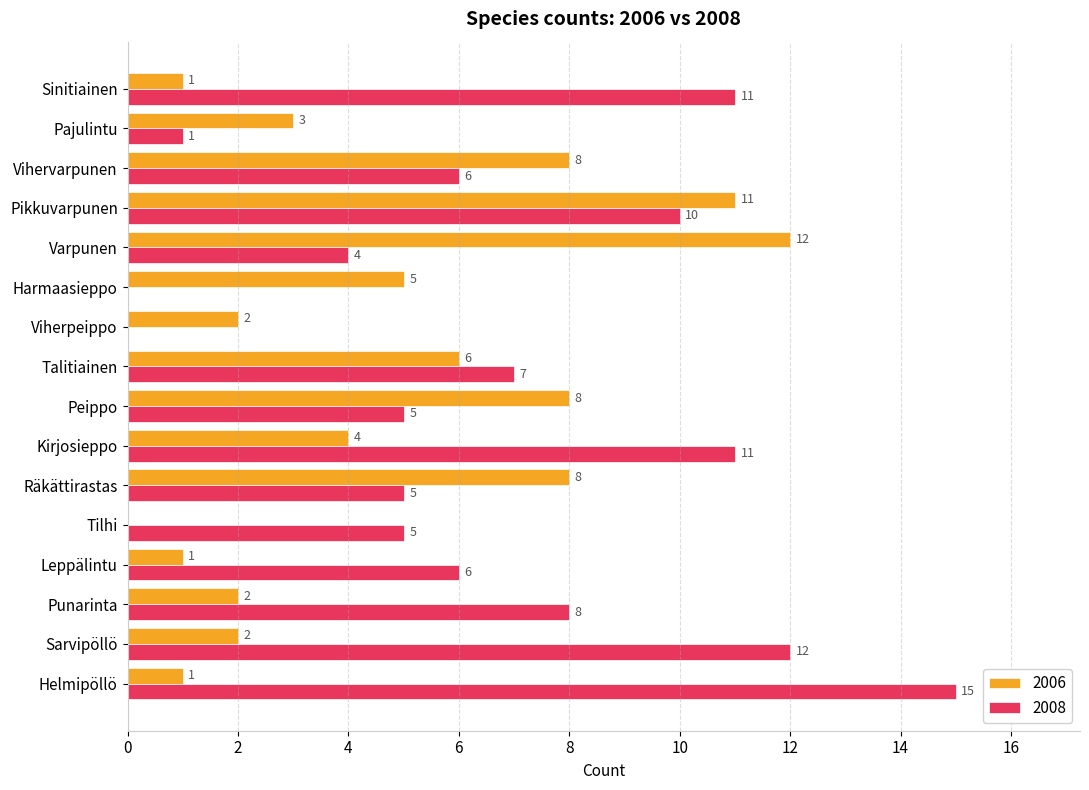

What is the approximate value of 2008 at Kirjosieppo?

11